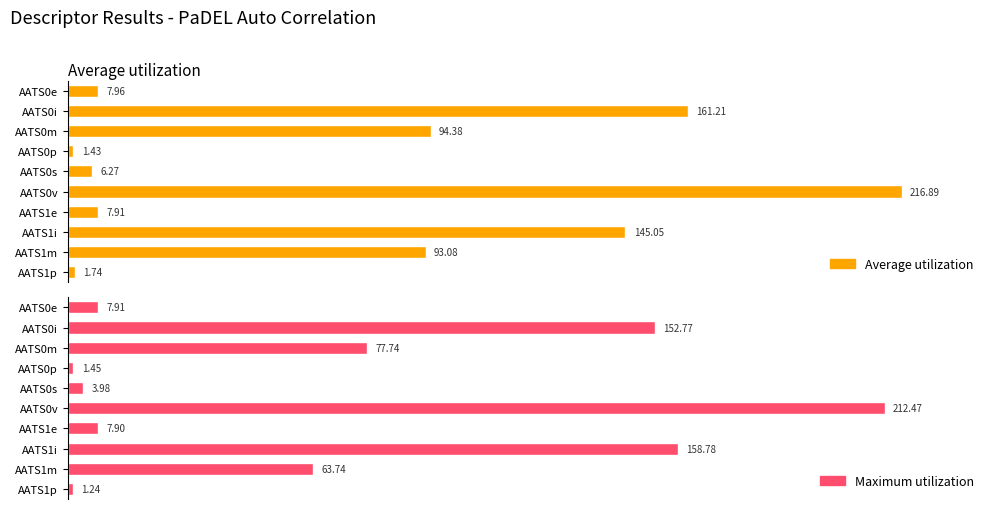

Rank the series by their maximum value, from lowest to highest.

Maximum utilization, Average utilization